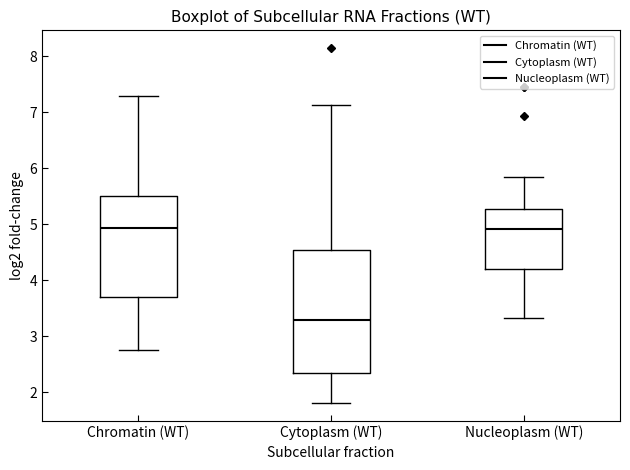

Which box's median line is the lowest?

Cytoplasm (WT)